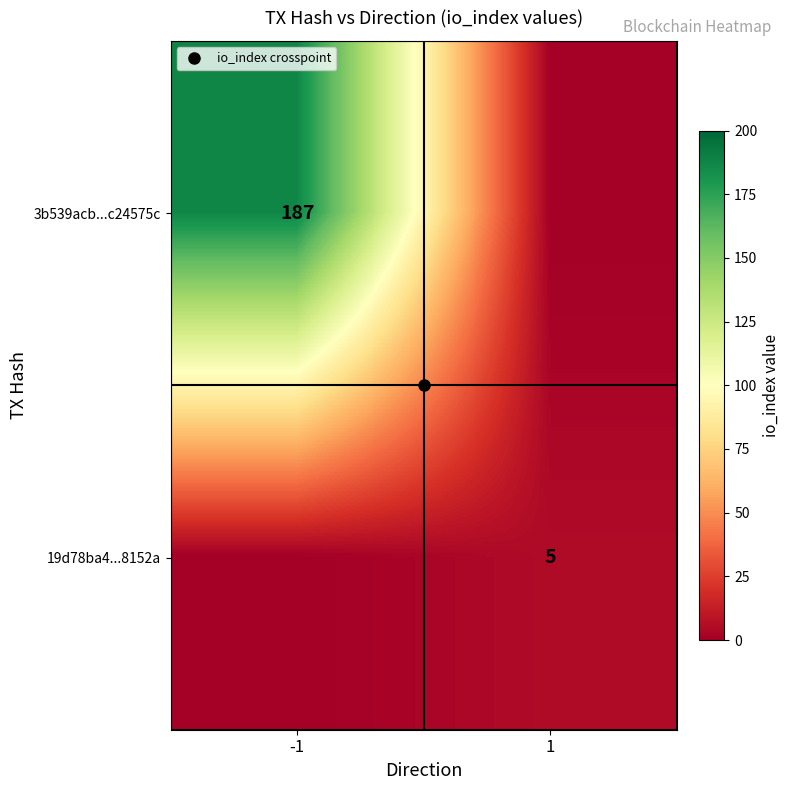

What is the sum of all 19d78ba4...8152a values?

5